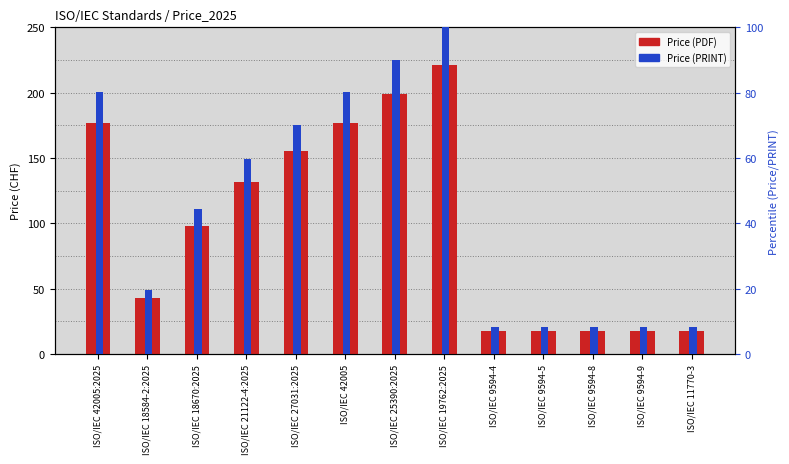

The value of Price (PDF) at ISO/IEC 18670:2025 is 63.4. True or false?

False